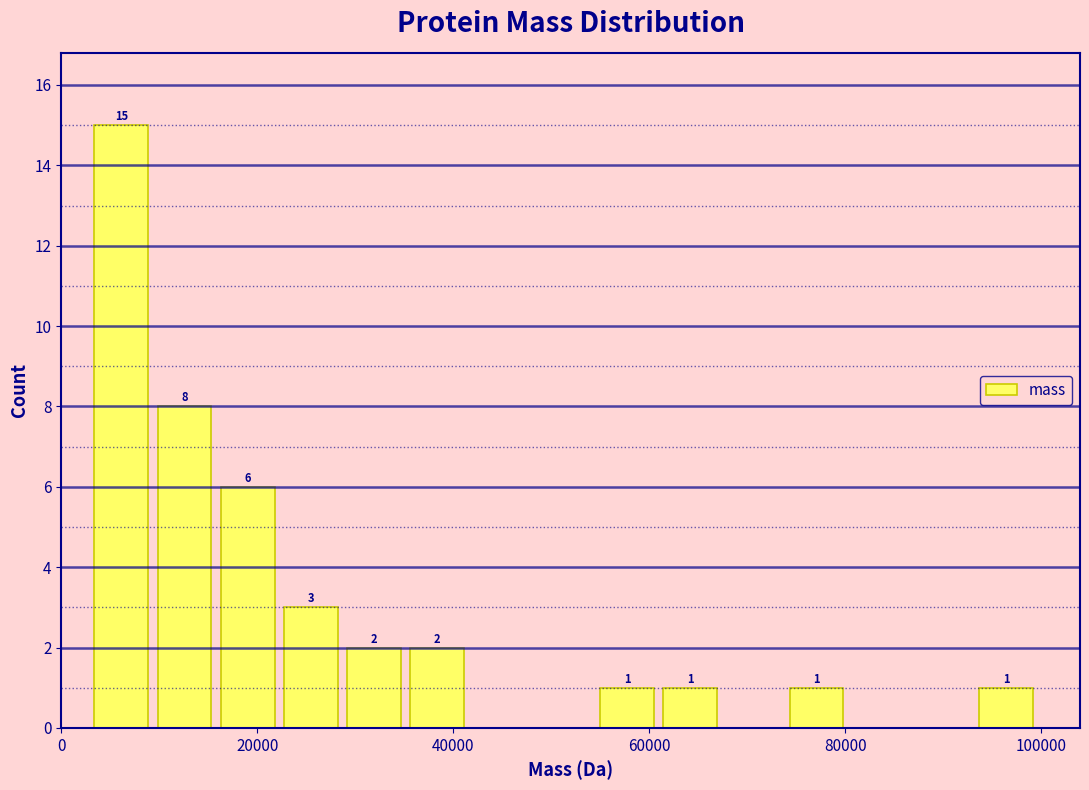

Around what value on the x-axis is the tallest bar? Give the approximate position of its centre, as read against the axis.

6000